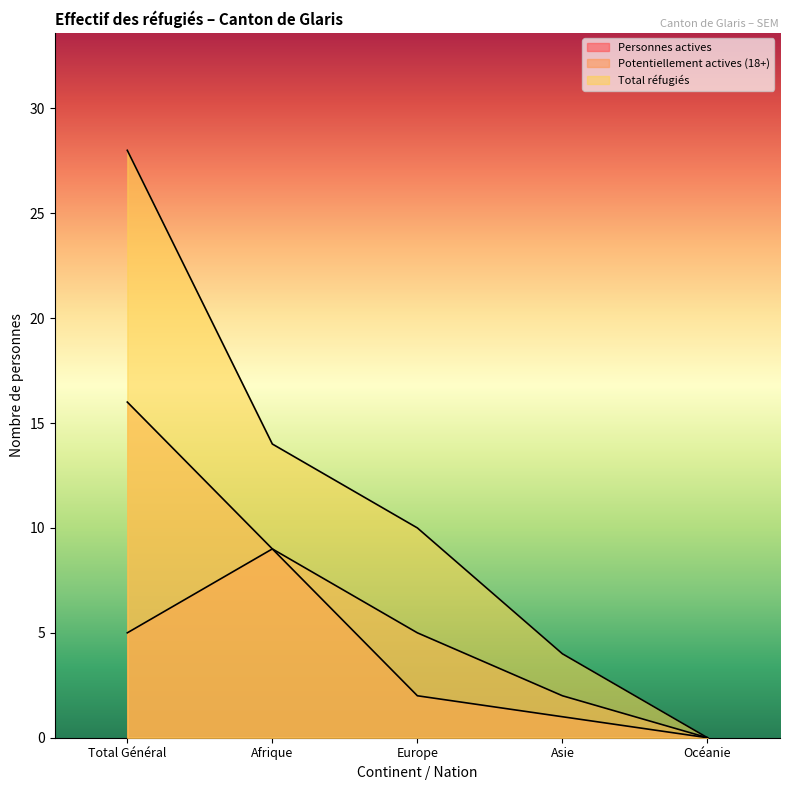

True or false: Total réfugiés and Personnes actives cross at least once.

False